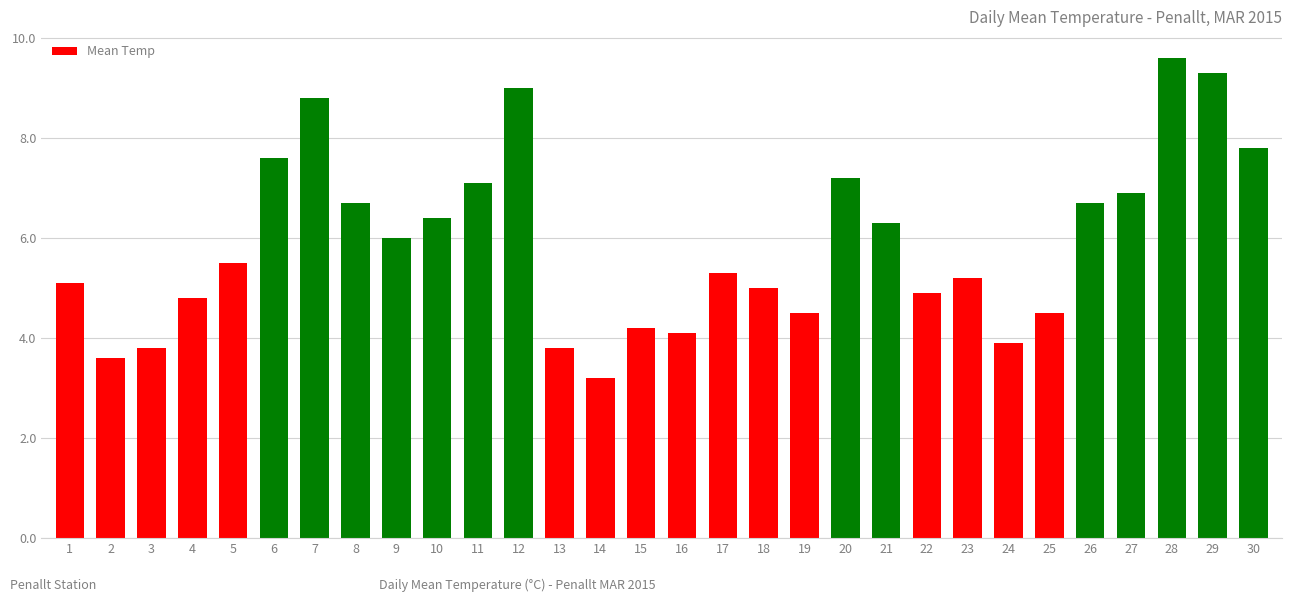

What is the difference between the values at 12 and 27?

2.1